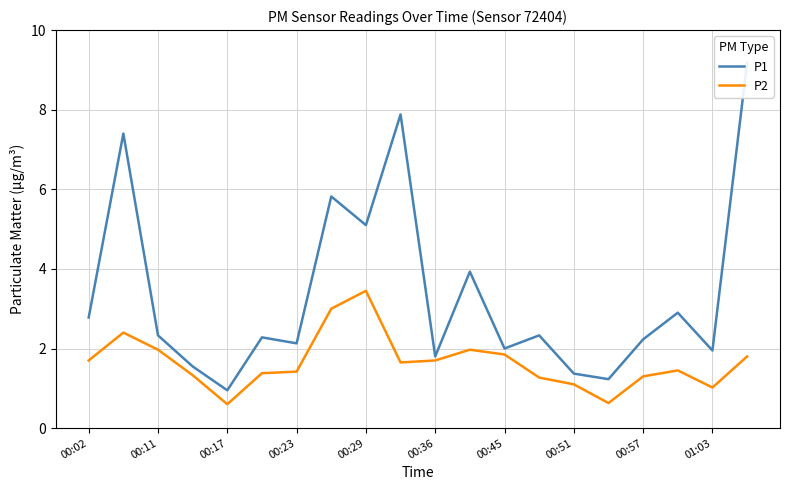

What is the difference between the P2 values at 00:11 and 00:51?

0.9